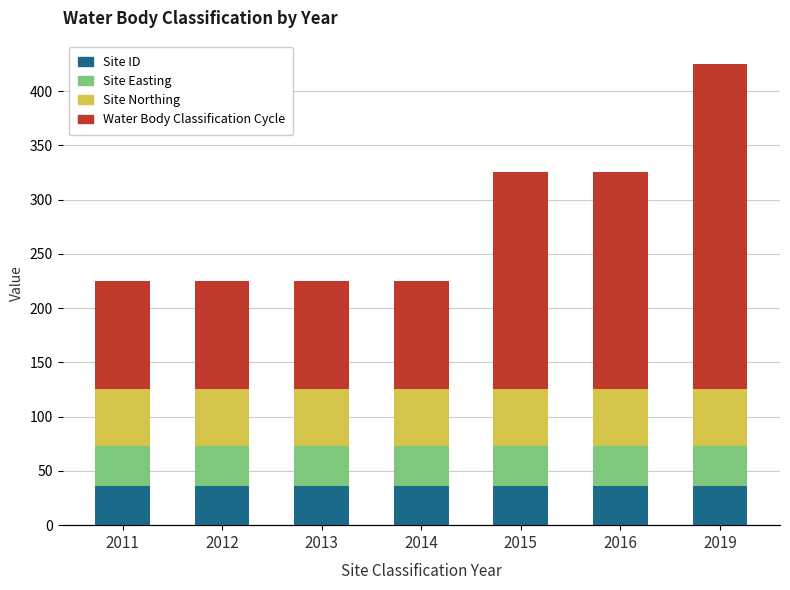

Between 2011 and 2014, which is larger?

2011